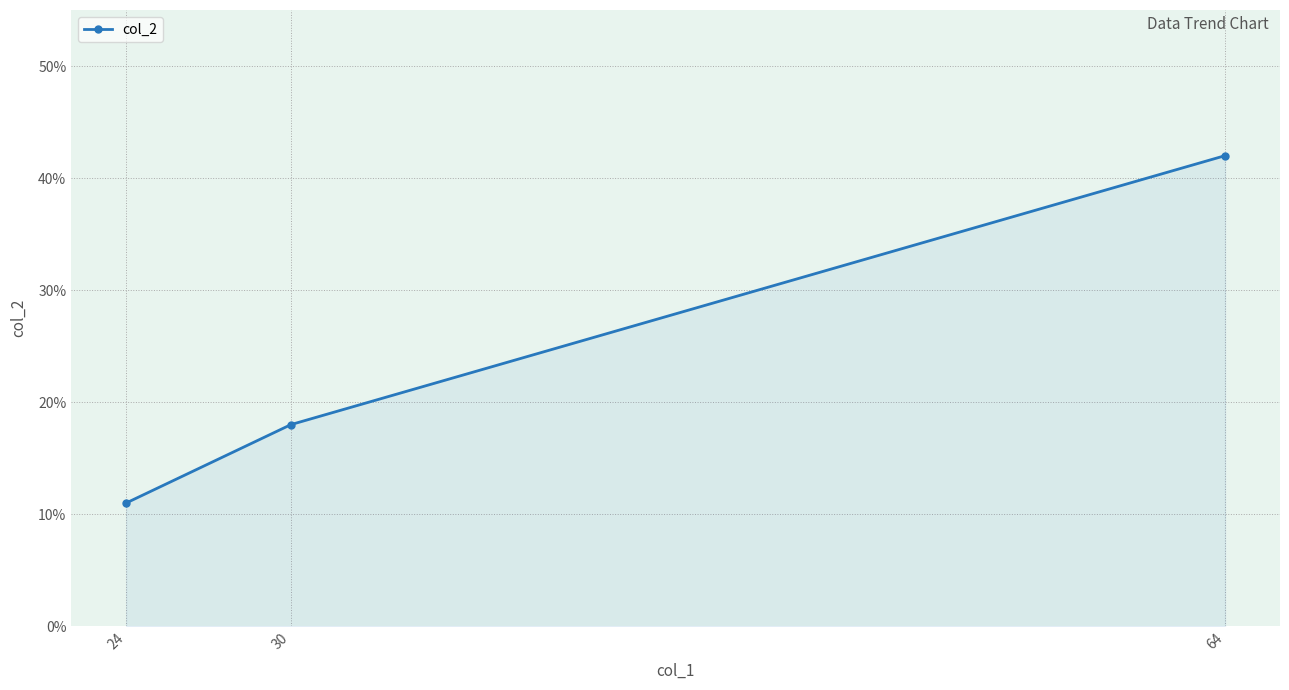

What is the difference between the values at 24 and 64?

31